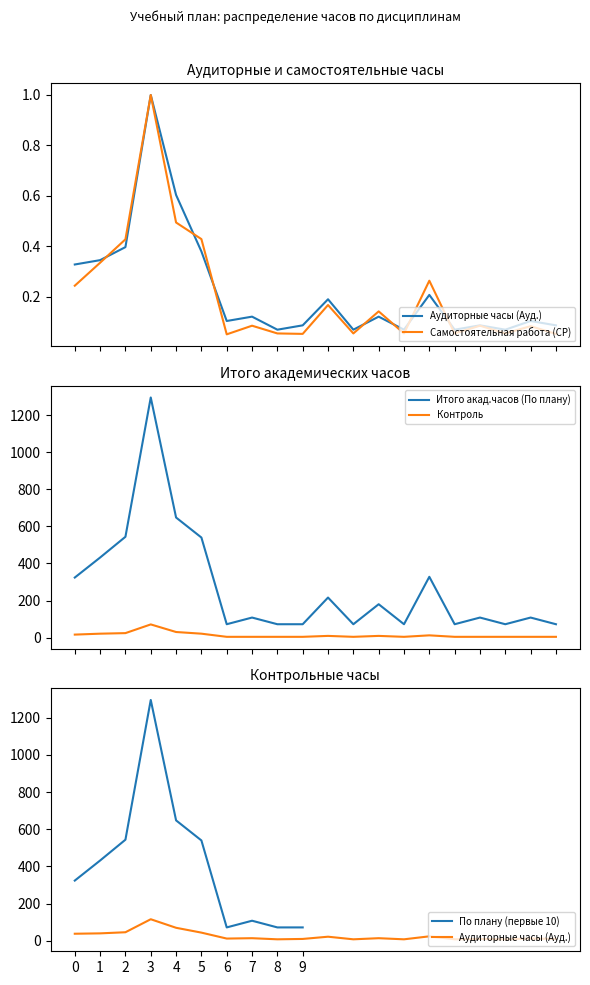

True or false: Контроль and Итого акад.часов (По плану) cross at least once.

False